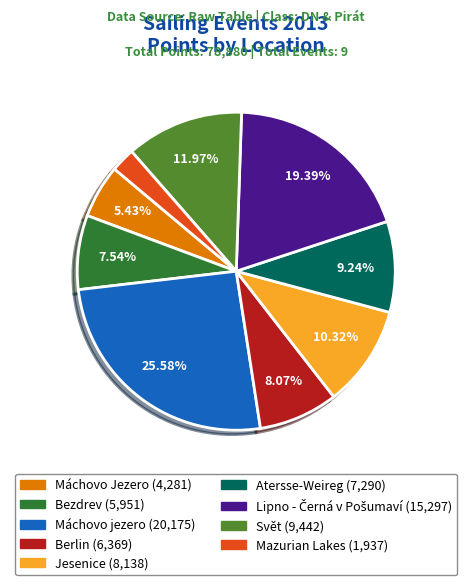

Which slice is the largest?

Máchovo jezero